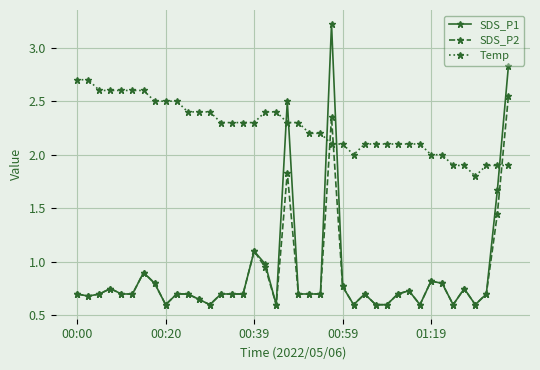

Which series has the largest range (max minus min)?

SDS_P1